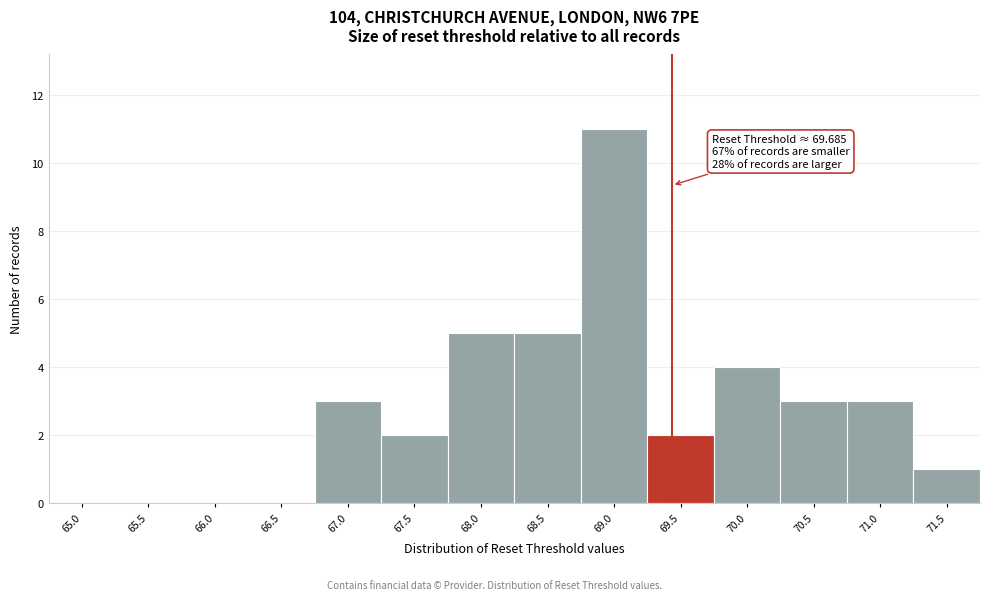

Reading left to right, extract all data points from this chart.

65.0=0	65.5=0	66.0=0	66.5=0	67.0=3	67.5=2	68.0=5	68.5=5	69.0=11	69.5=2	70.0=4	70.5=3	71.0=3	71.5=1